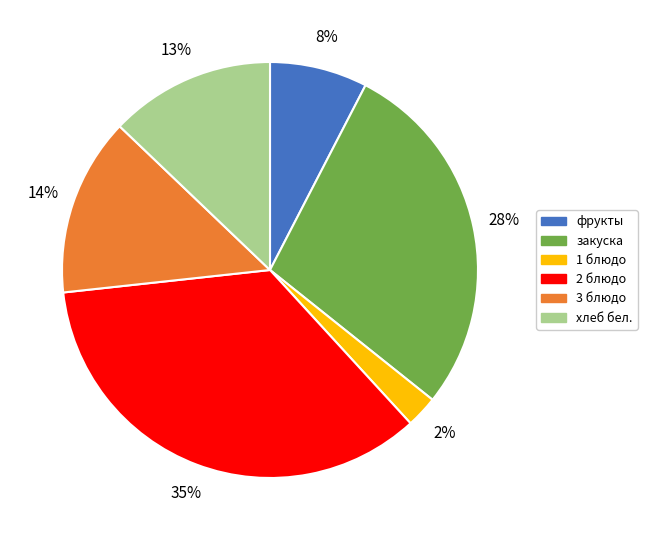

Which has a higher value, 1 блюдо or закуска?

закуска